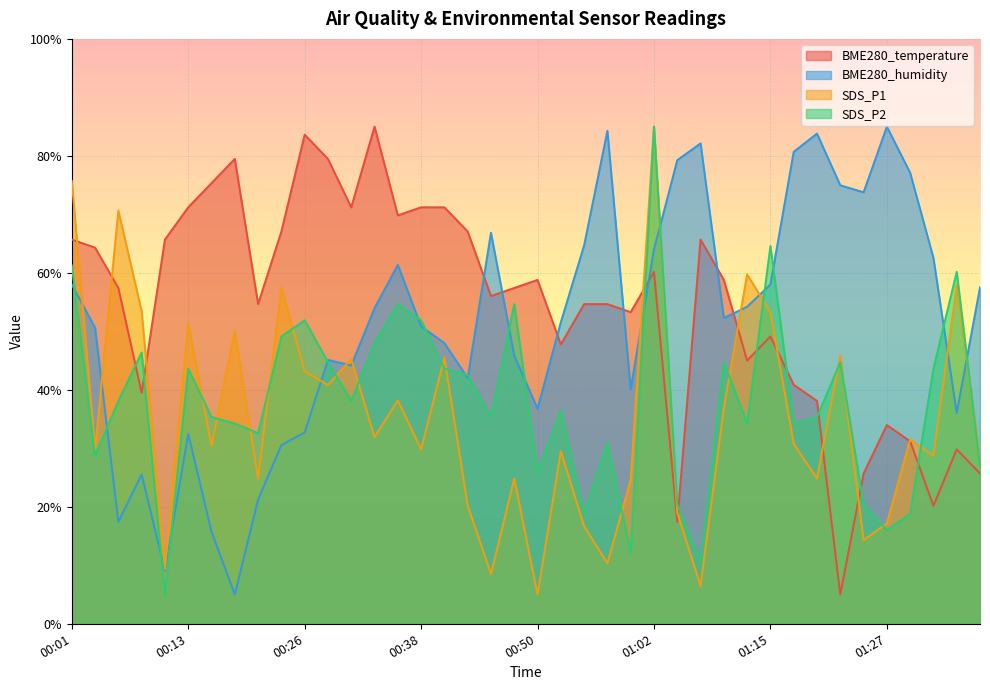

How many lines are shown in the chart?

4